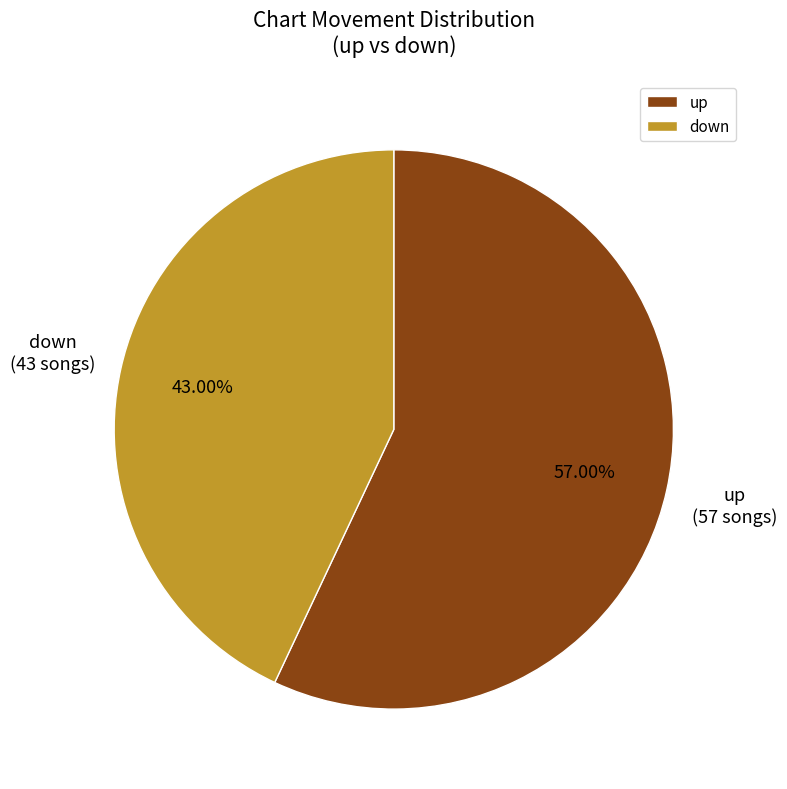

Count the number of slices in the pie.

2